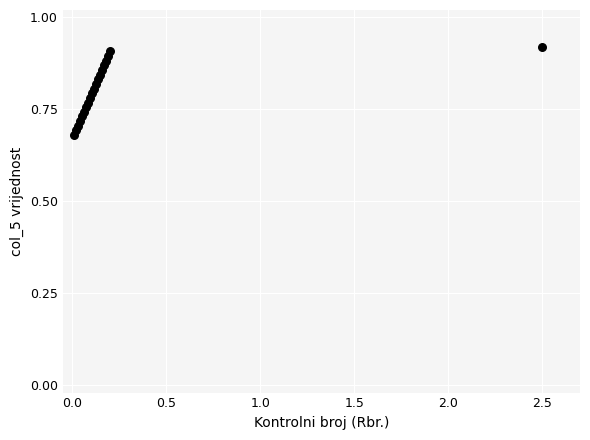

What is the range of X values (max minus min)?

2.5